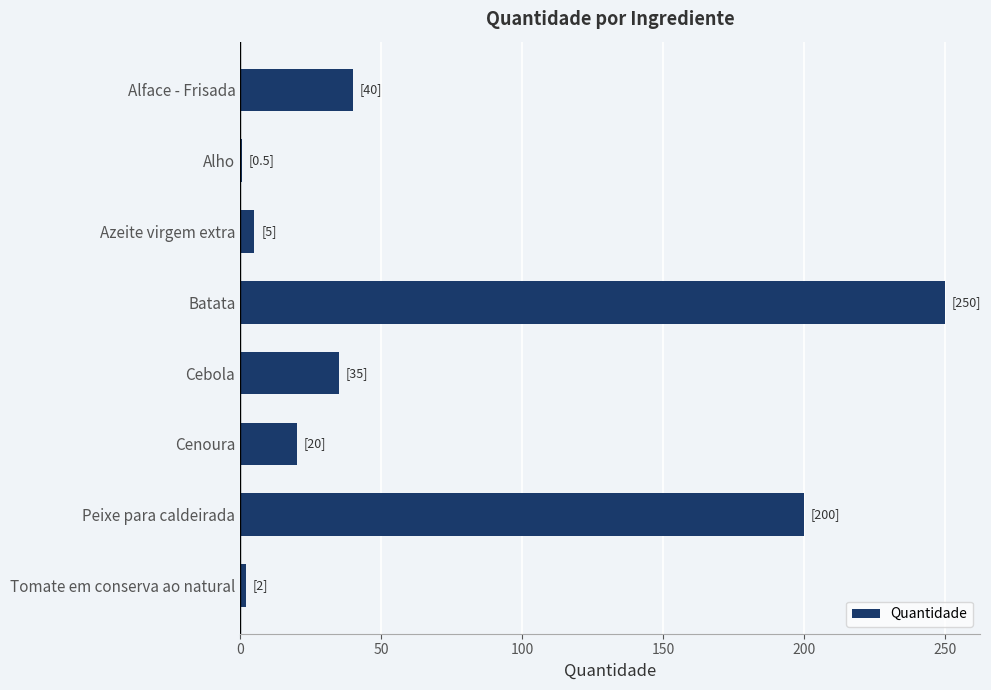

What is the average value?

69.1